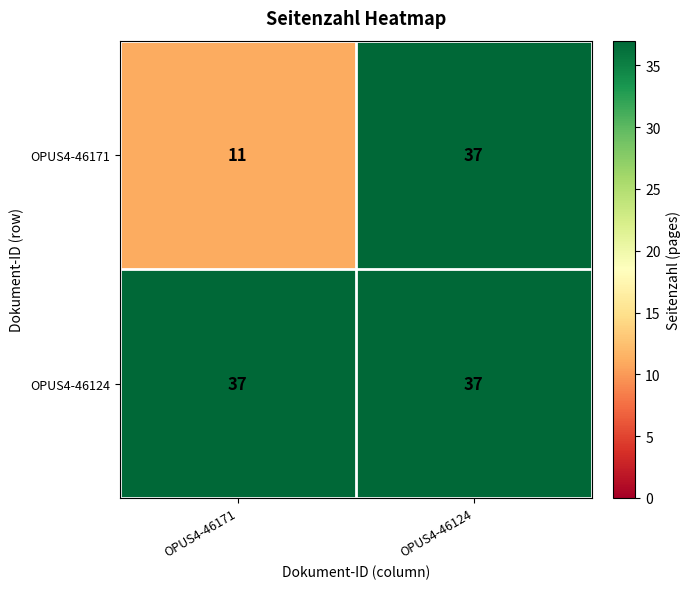

At which label is OPUS4-46171 closest to 24?

OPUS4-46171